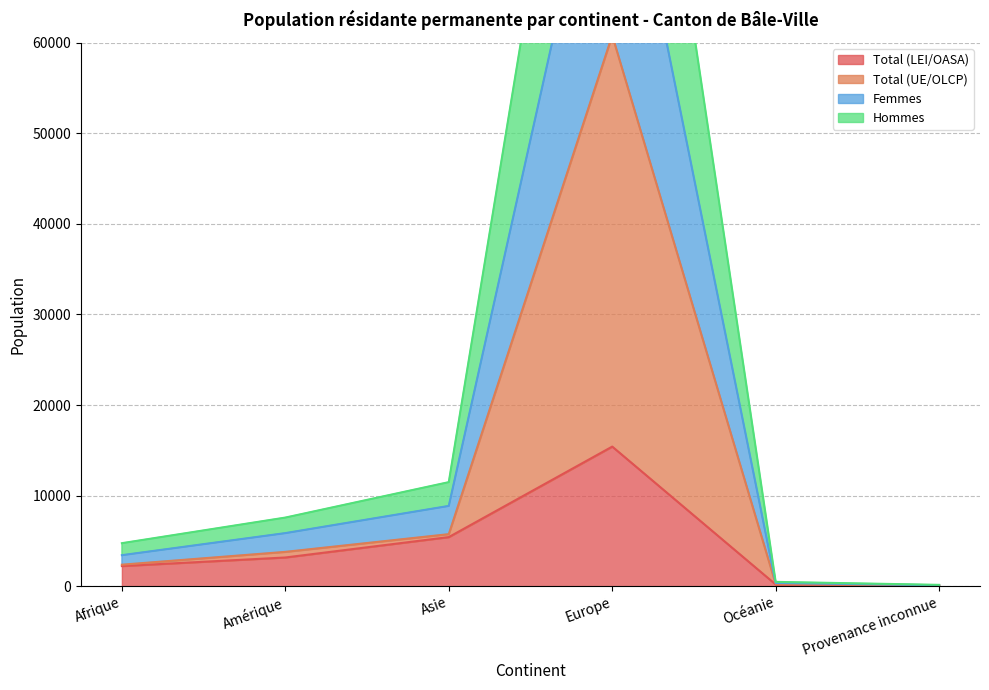

At which category is the sum across all series the highest?

Europe